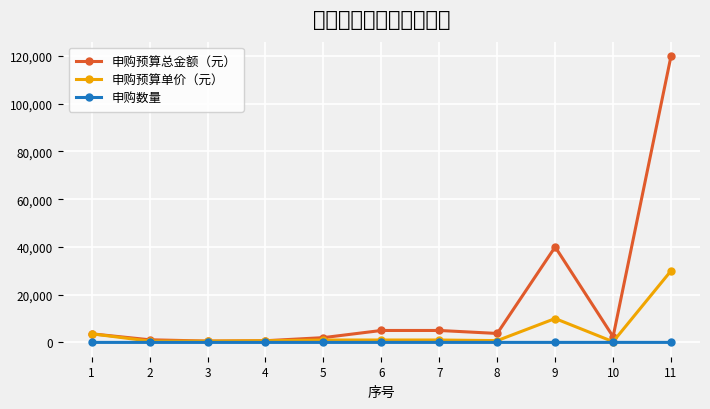

Where is 申购数量 nearest to the value 4?

9